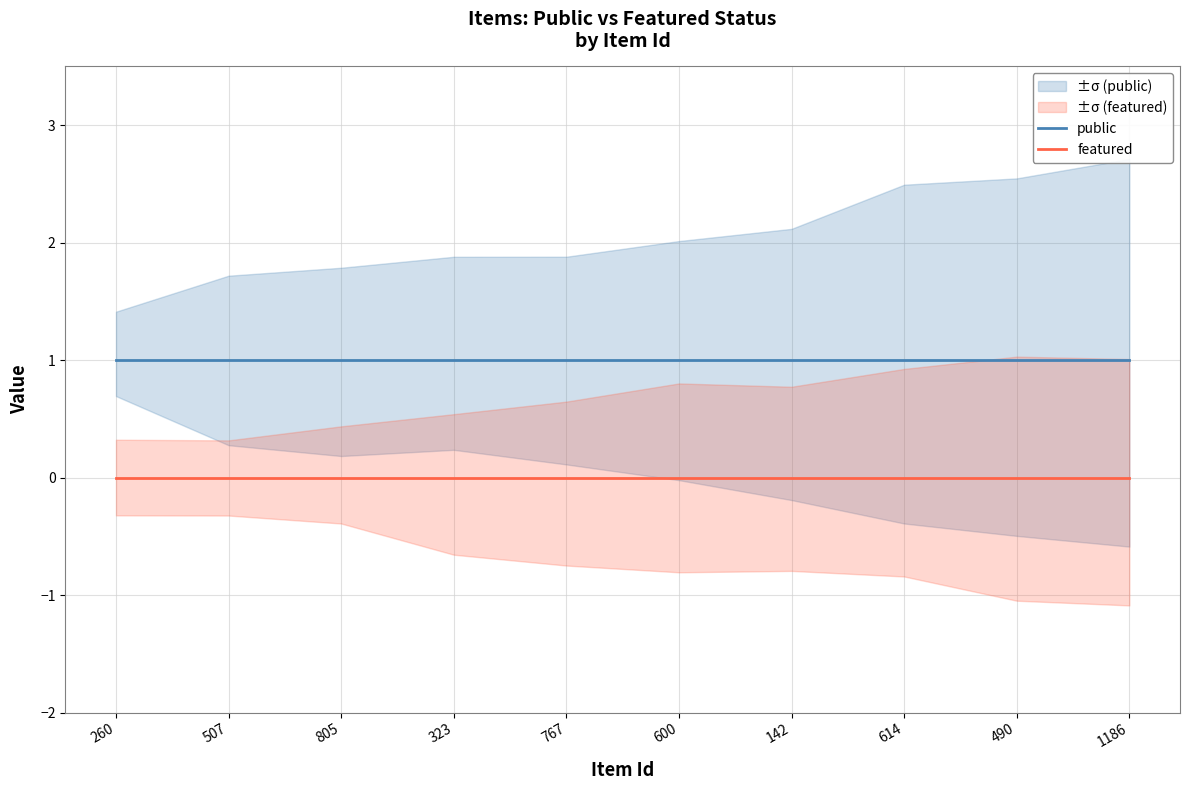

At which label does featured reach its peak?

260